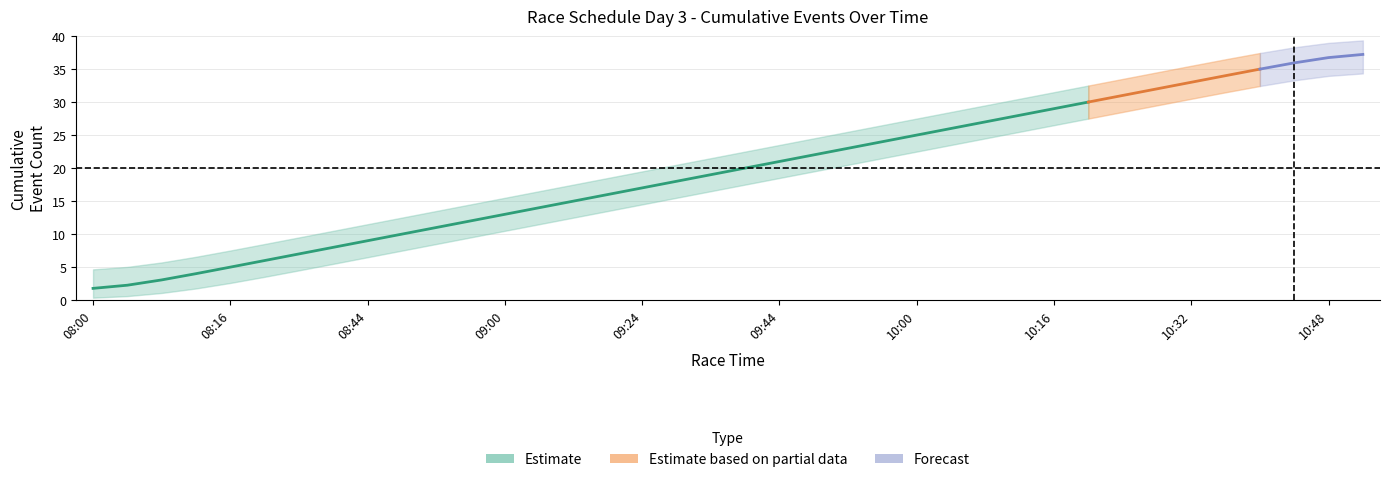

True or false: repechage and event_counts cross at least once.

False